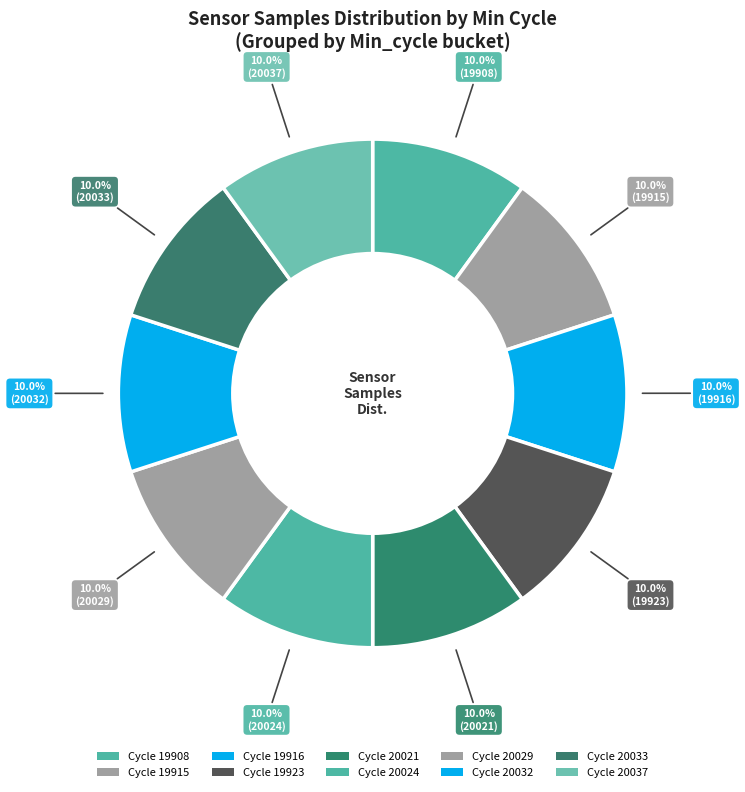

Does any single category account for the majority?

No